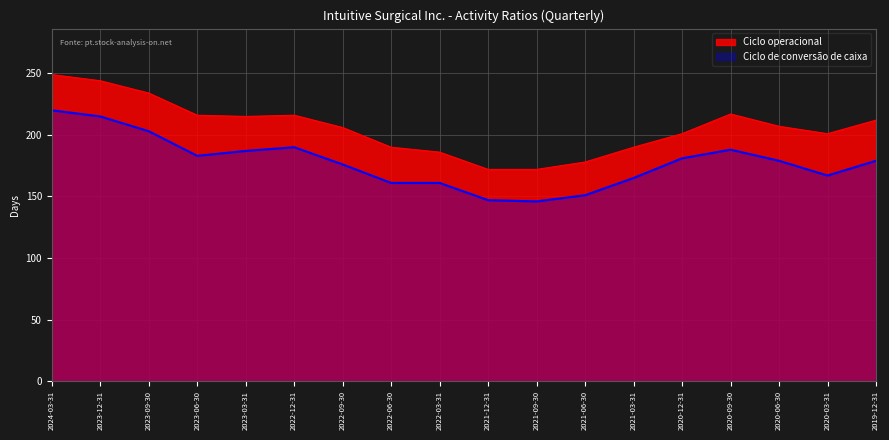

True or false: Ciclo operacional and Ciclo de conversão de caixa intersect in this chart.

False